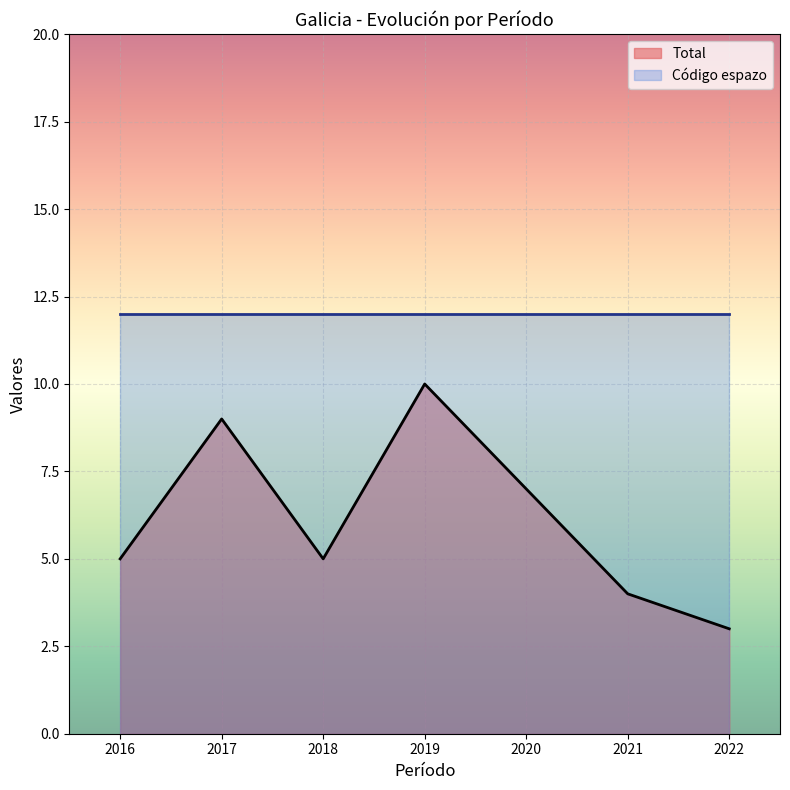

Is it true that the value at 2016 is 2?

False